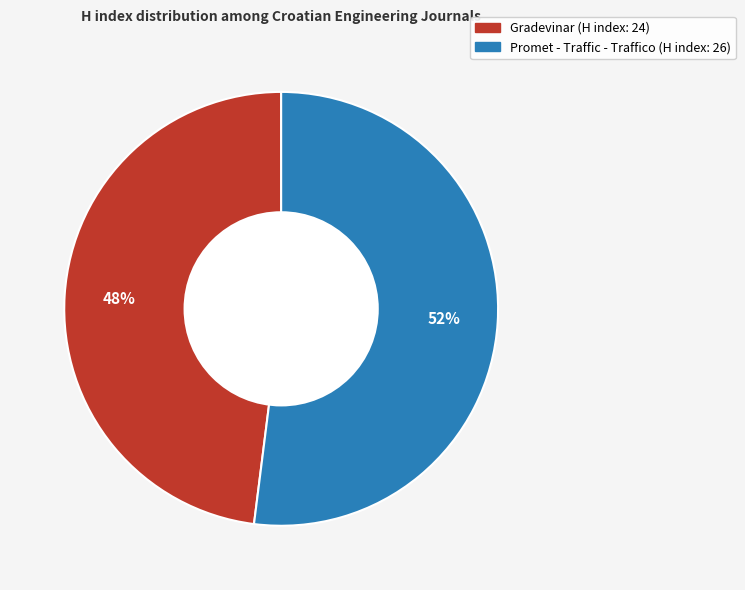

Approximately how many times larger is the value at Promet - Traffic - Traffico compared to Gradevinar?

1.1